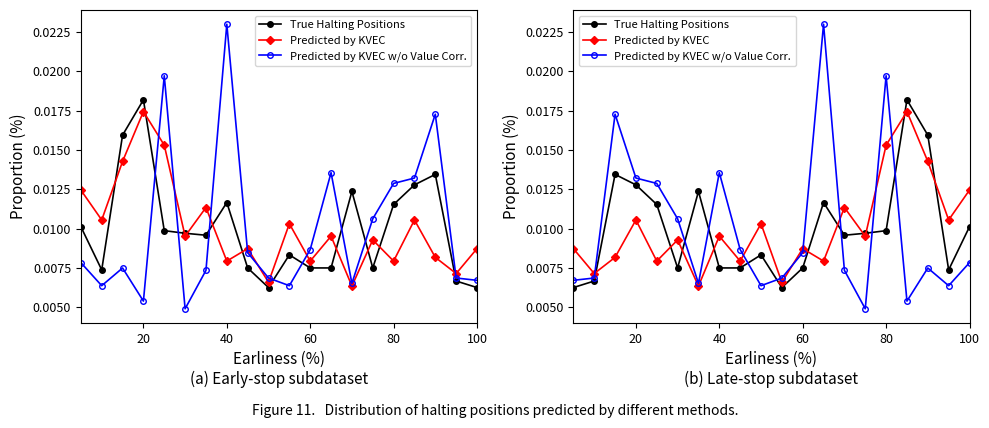

Does the chart display data point markers on the line(s)?

Yes